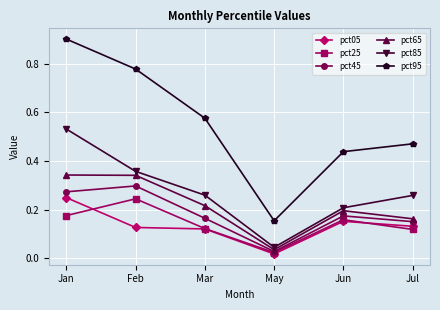

Rank the categories by pct45 value from highest to lowest.

Feb, Jan, Jun, Mar, Jul, May